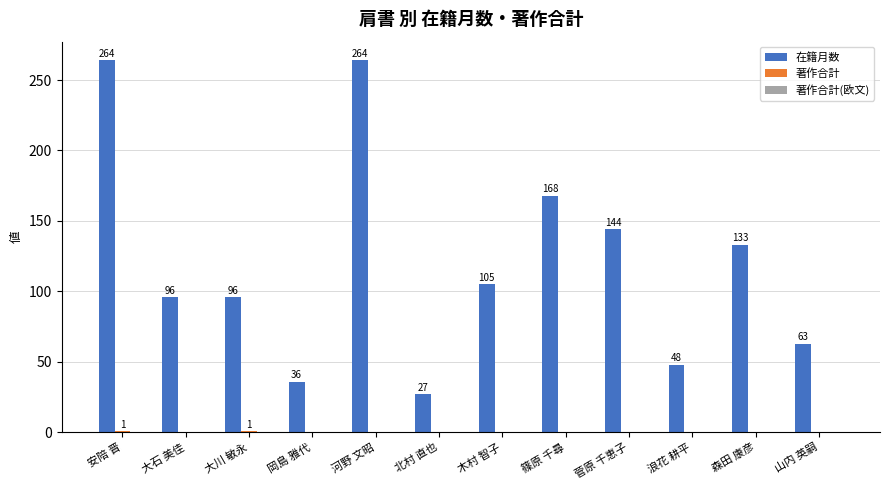

Is it true that 在籍月数 equals 233 at 菅原 千恵子?

False